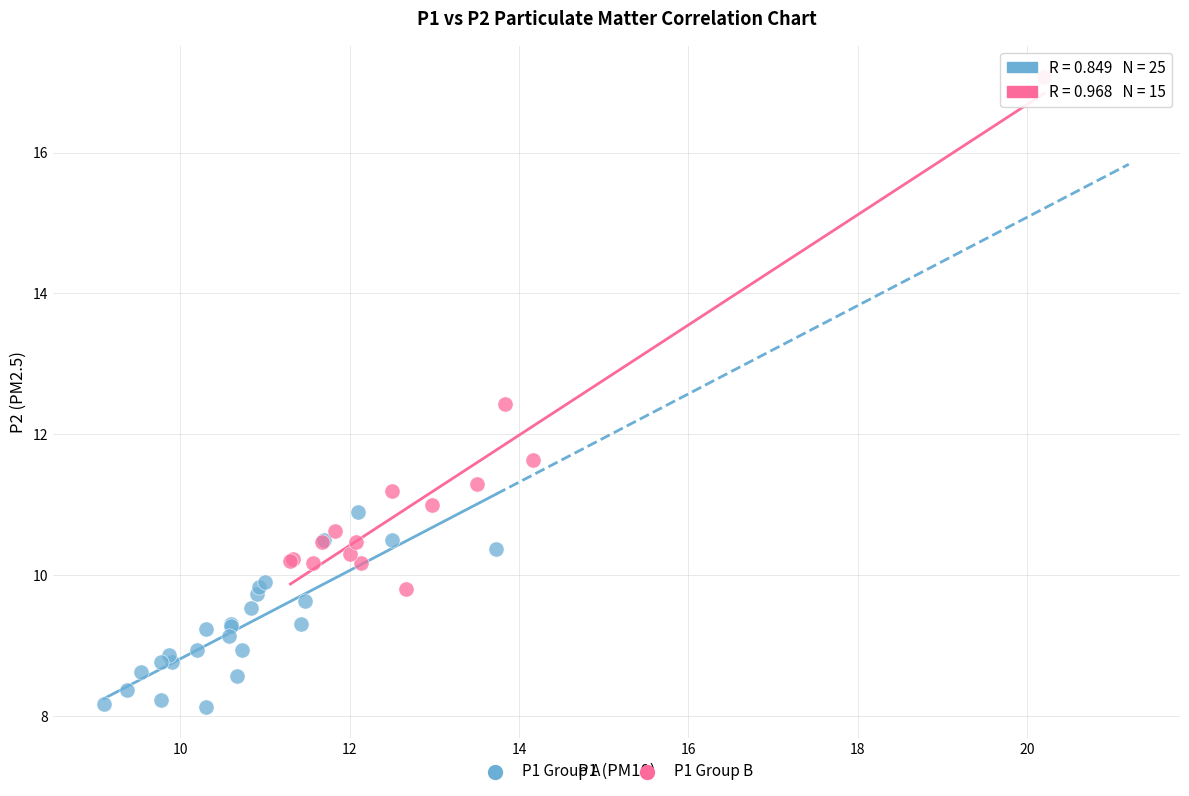

Which series reaches the minimum Y coordinate?

P1 Group A